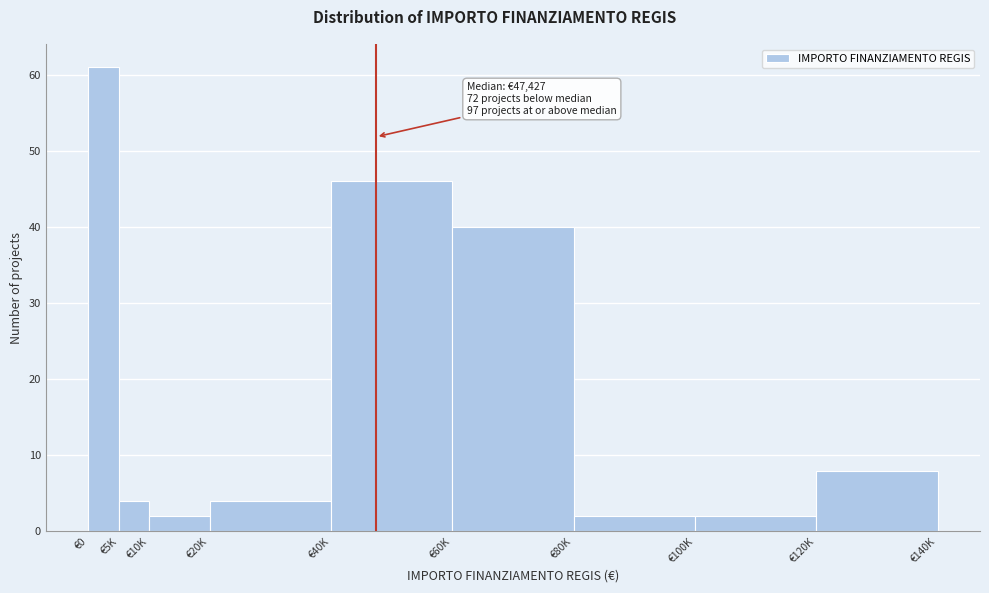

Reading left to right, transcribe all the data shown in this chart.

61	4	2	4	46	40	2	2	8